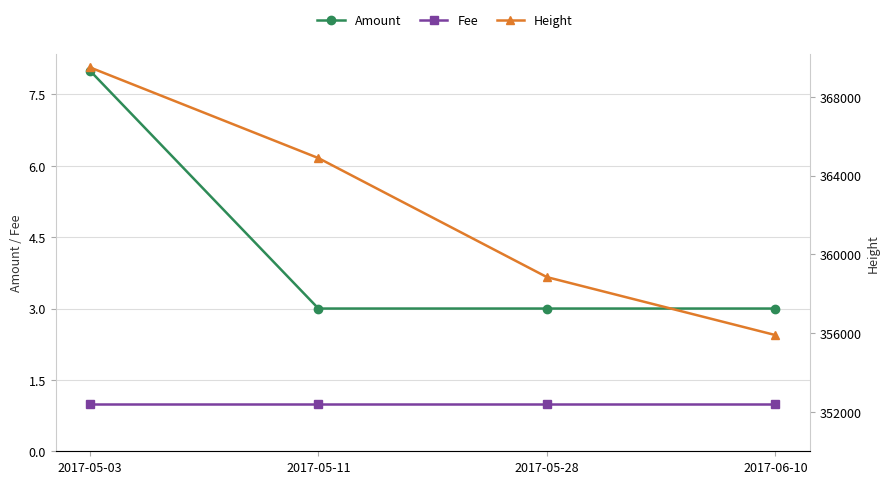

Rank the series by their maximum value, from lowest to highest.

Fee, Amount, Height